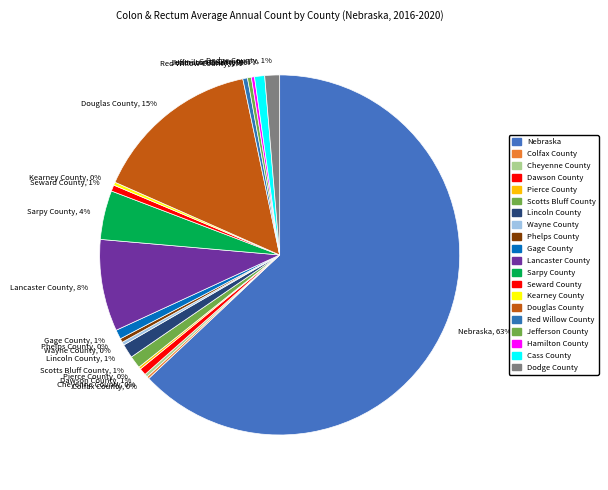

True or false: Scotts Bluff County, 1% accounts for 1% of the total.

True